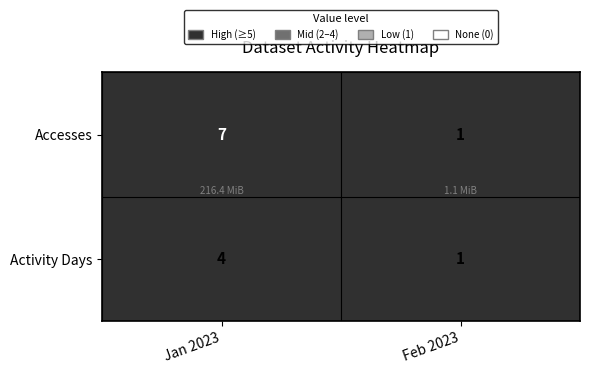

What is the difference between the maximum and minimum values in the Accesses series?

6